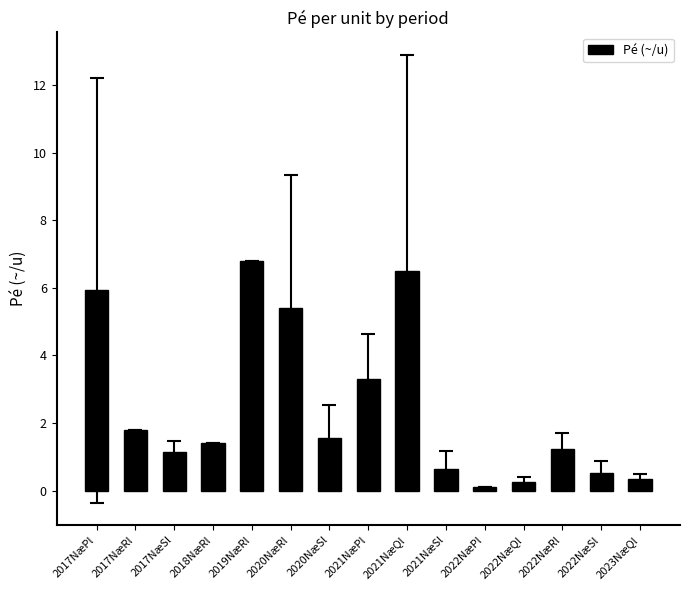

What is the value of the 13th bar from the left?

1.2